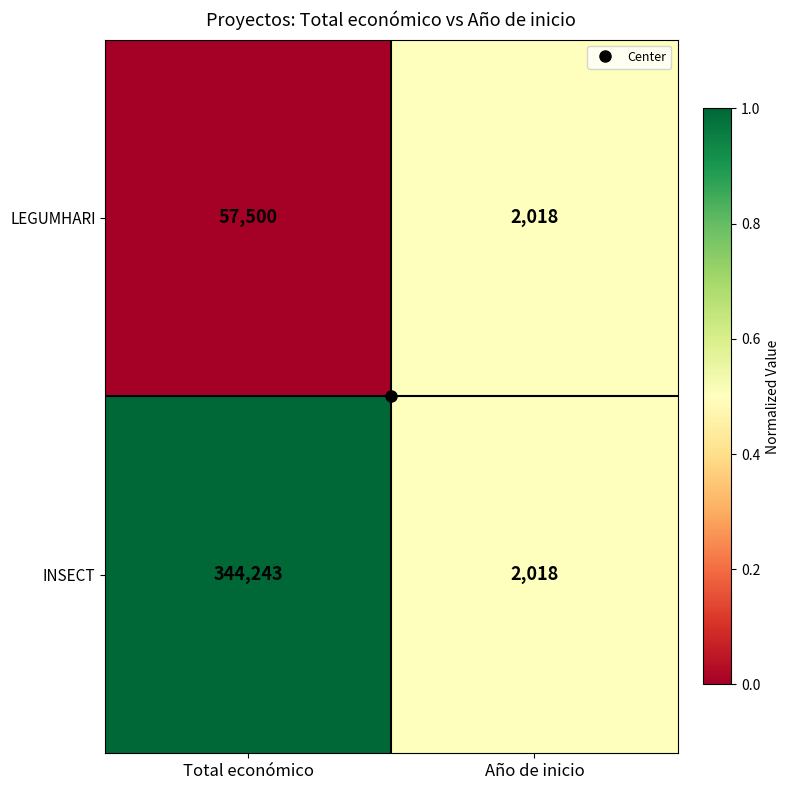

At Total económico, list the series in order from largest to smallest.

INSECT, LEGUMHARI